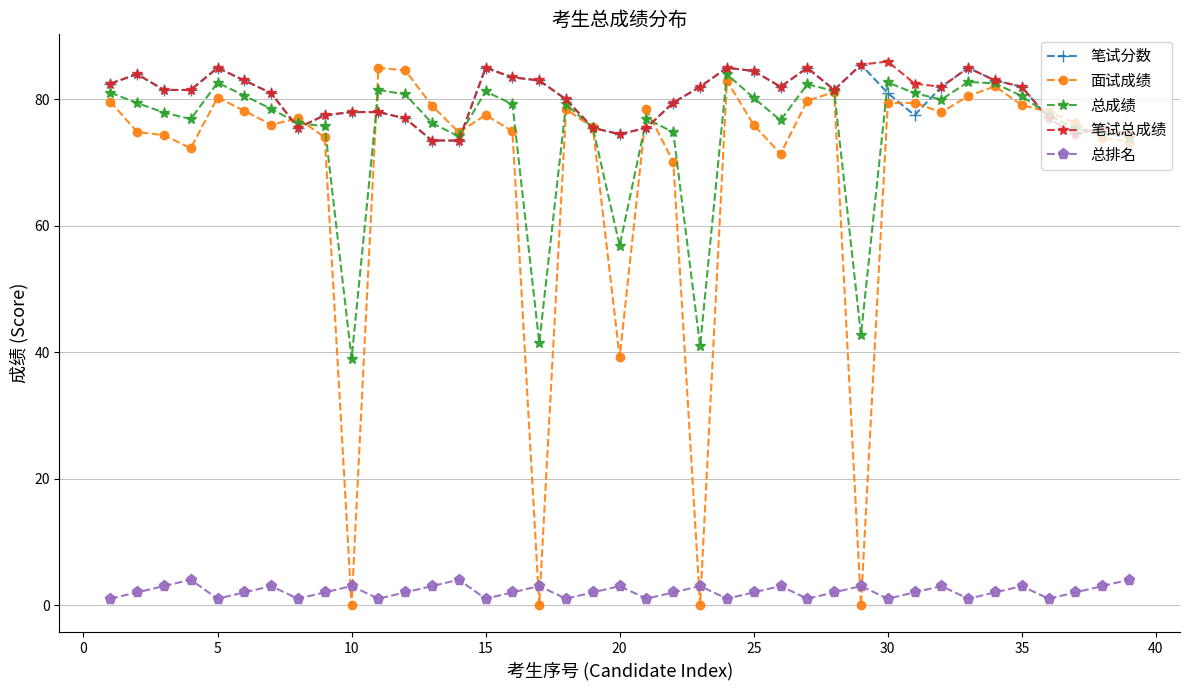

At how many categories does at least one series exceed 67?

39